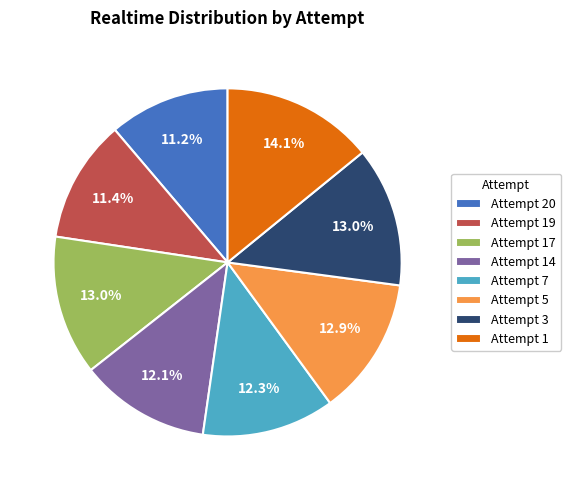

Between Attempt 20 and Attempt 17, which is larger?

Attempt 17